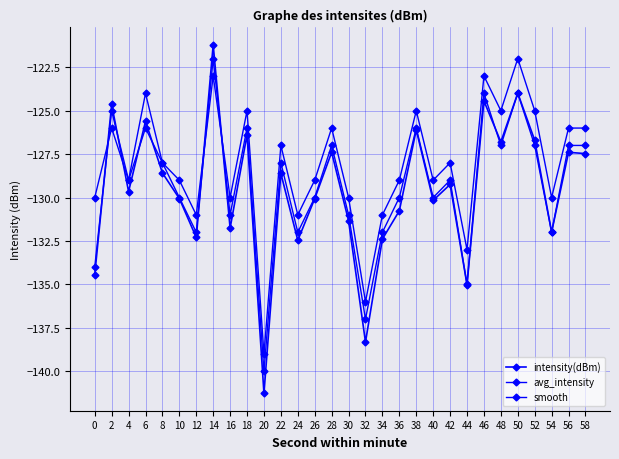

Count the number of data series in this chart.

3